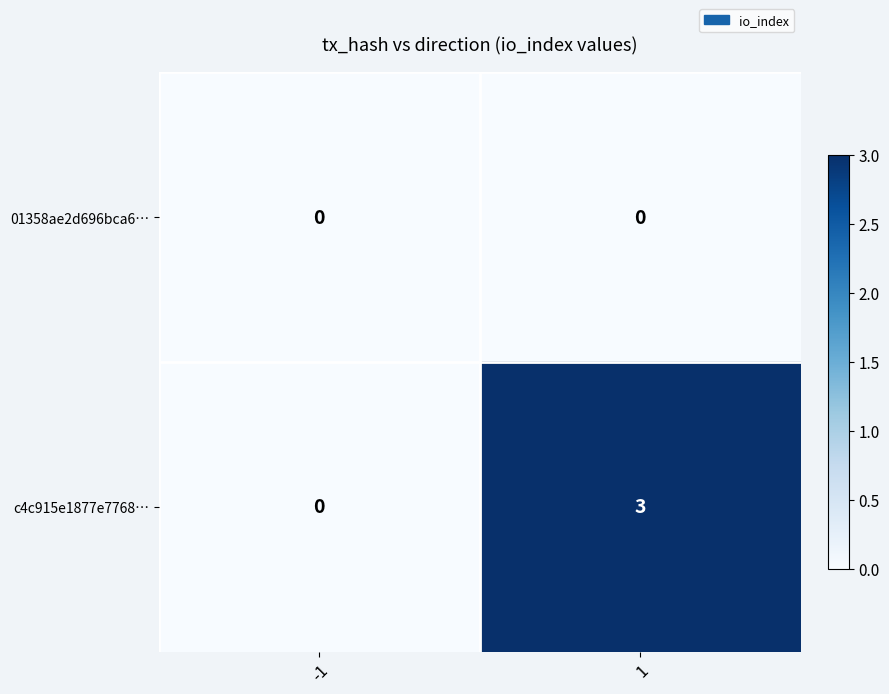

Reading left to right, what are all the values shown in this chart?

01358ae2d696bca6…: -1=0	1=0
c4c915e1877e7768…: -1=0	1=3